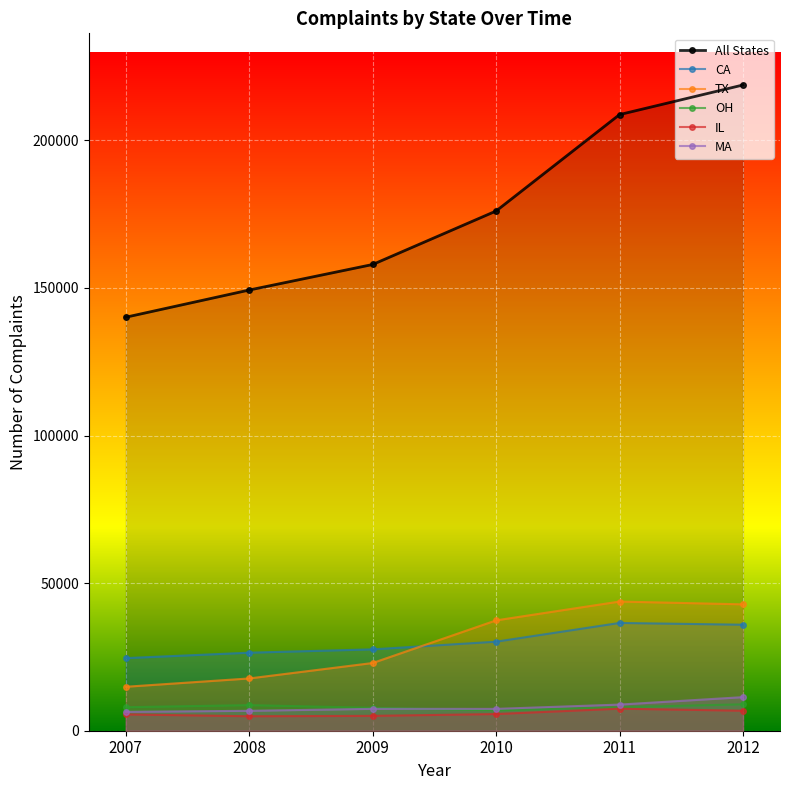

Which category has the highest value in the TX series?

2011